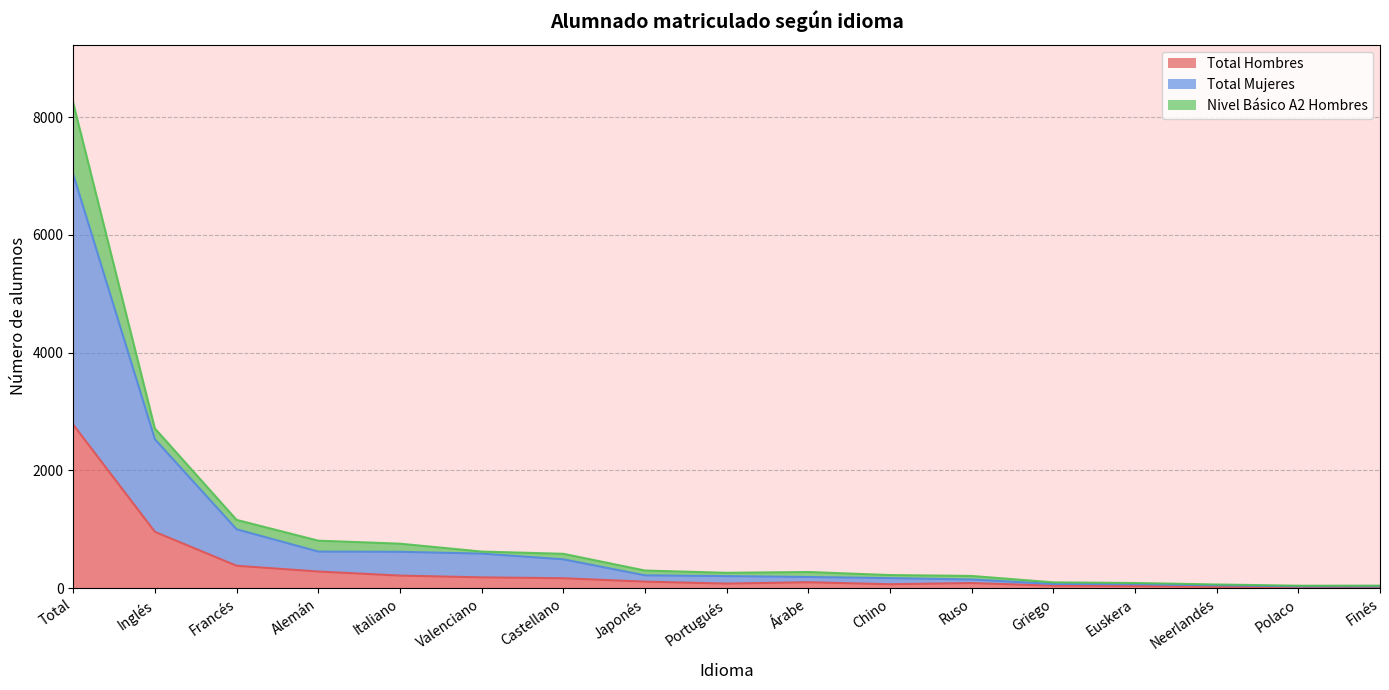

At which category does Total Hombres reach its first local valley?

Portugués